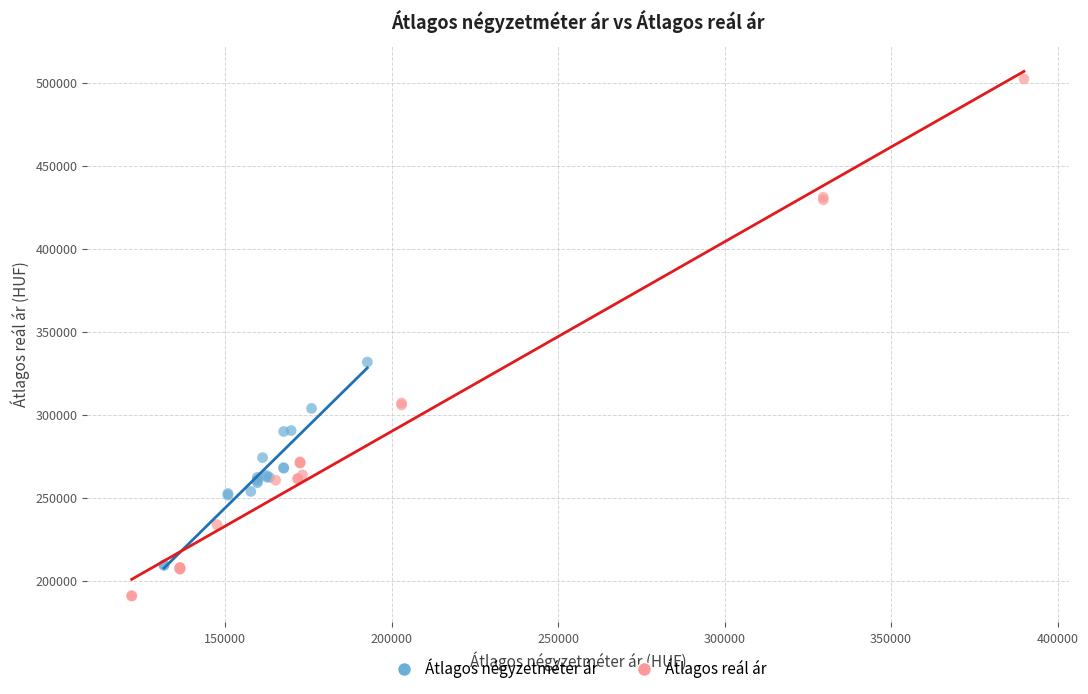

Which series has the widest spread of Y values?

Átlagos reál ár